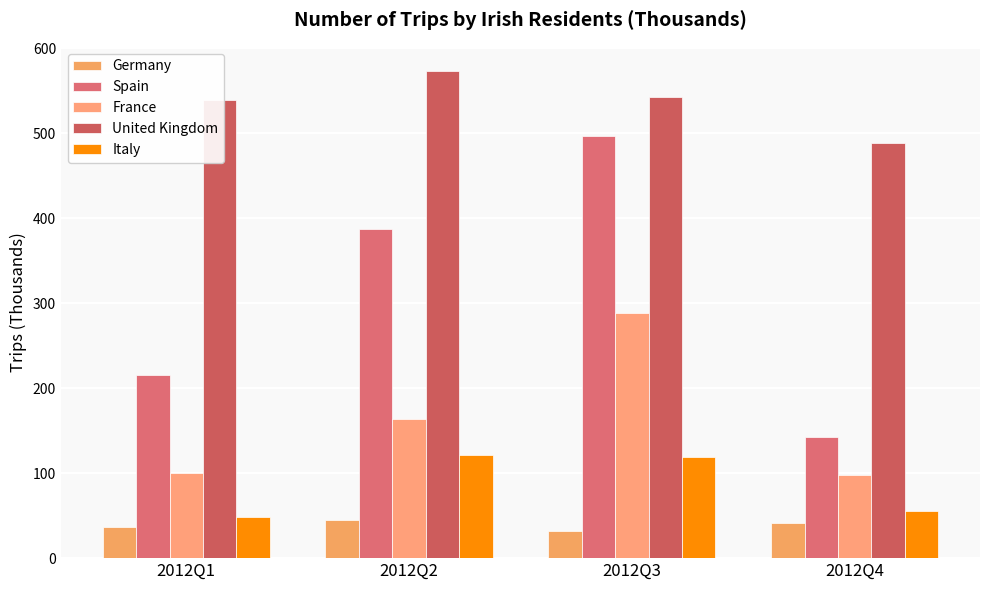

True or false: Germany has a value of 48 at 2012Q3.

False